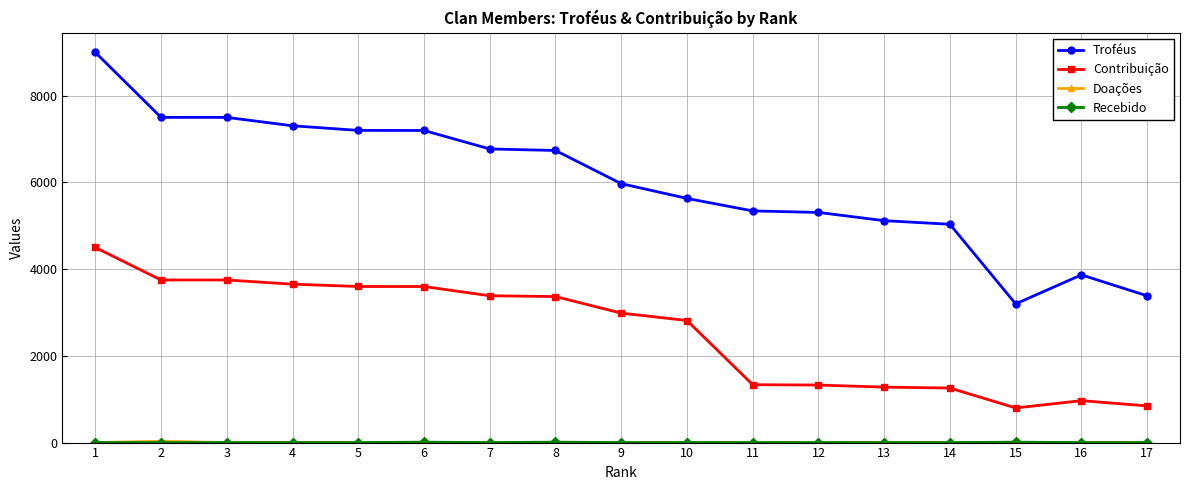

Which series changed the most between 10 and 11?

Contribuição